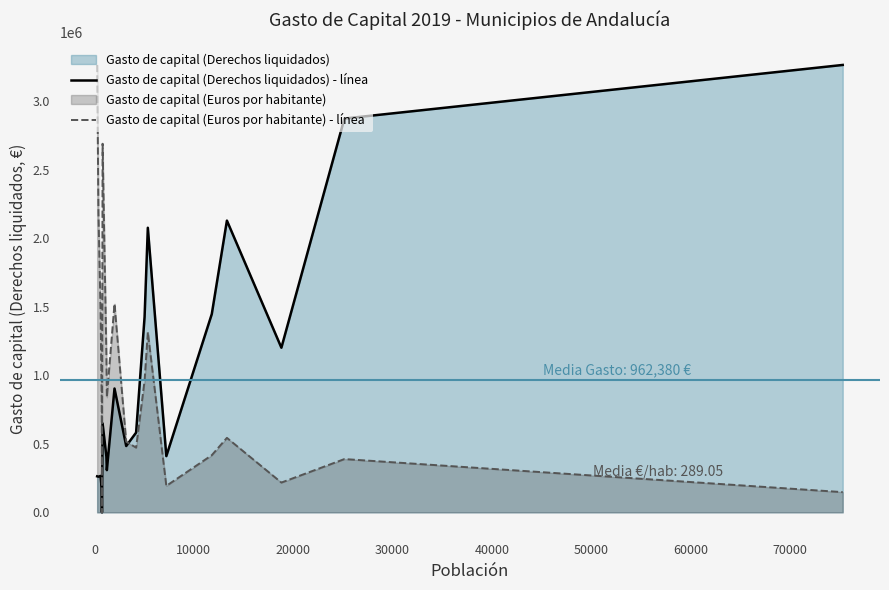

What is the highest value of the Gasto de capital (Euros por habitante) - línea series?

3264359.1